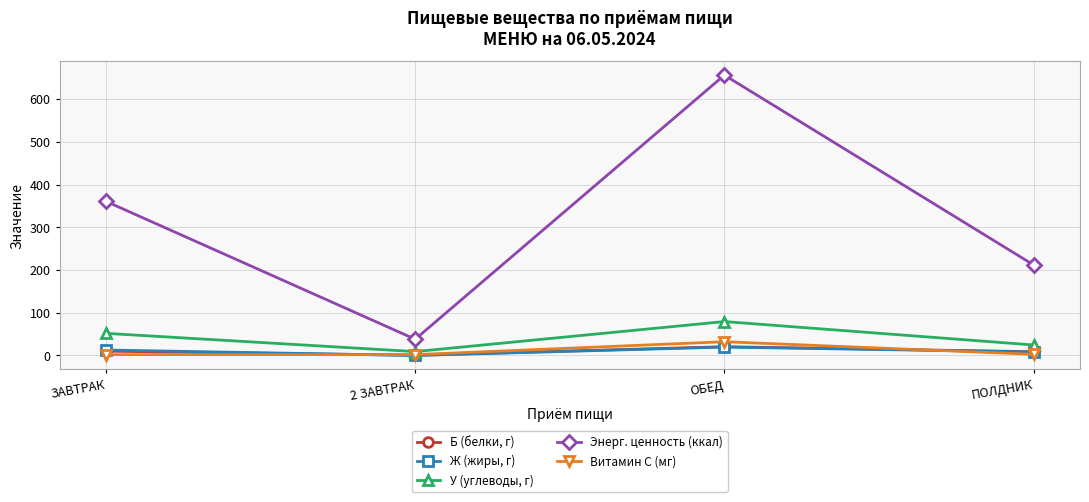

True or false: Б (белки, г) has more than 0 points higher than both neighbors.

True